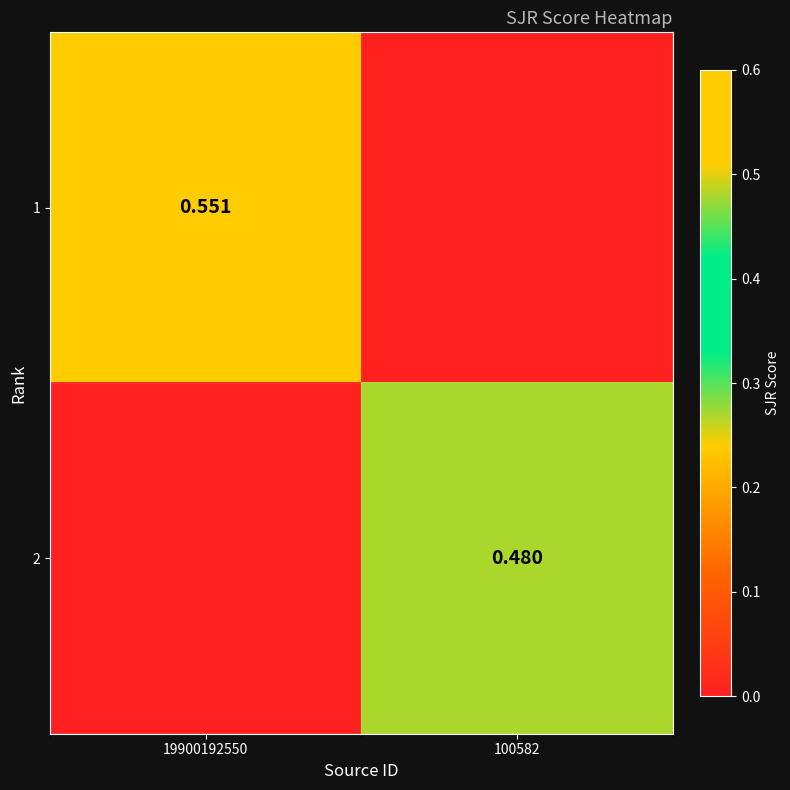

What is the average value of the 2 series?

0.2